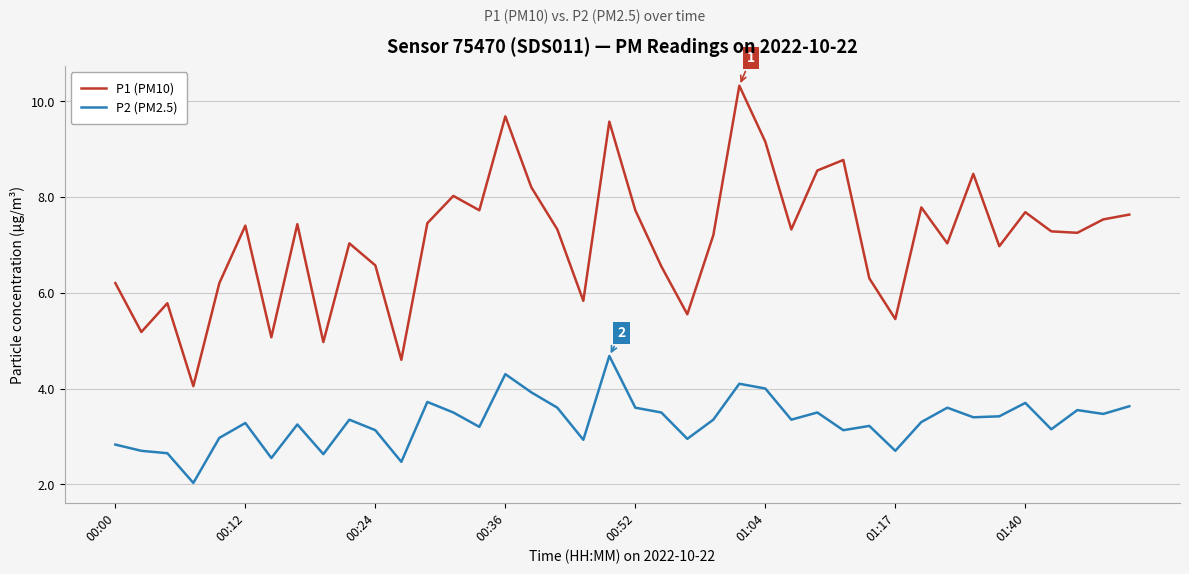

What is the difference between the maximum and minimum values in the P1 (PM10) series?

6.3